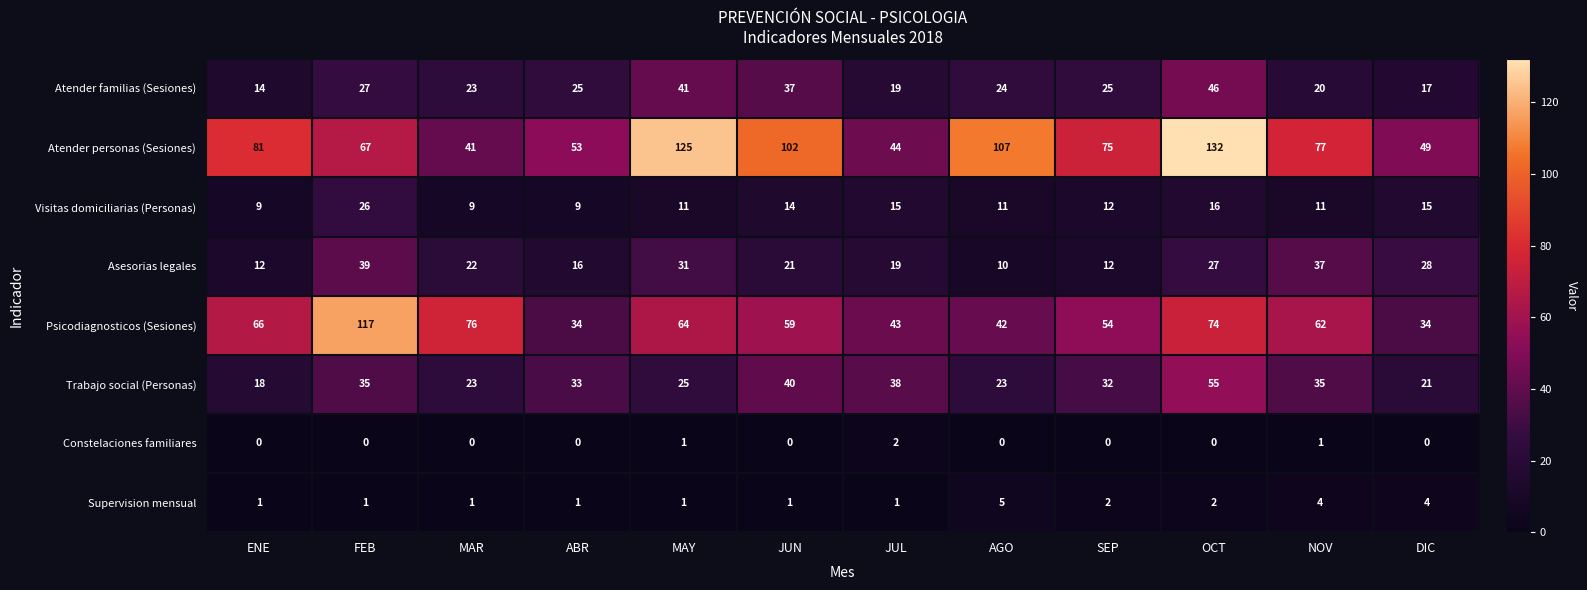

Is it true that Atender personas (Sesiones) equals 70 at MAR?

False